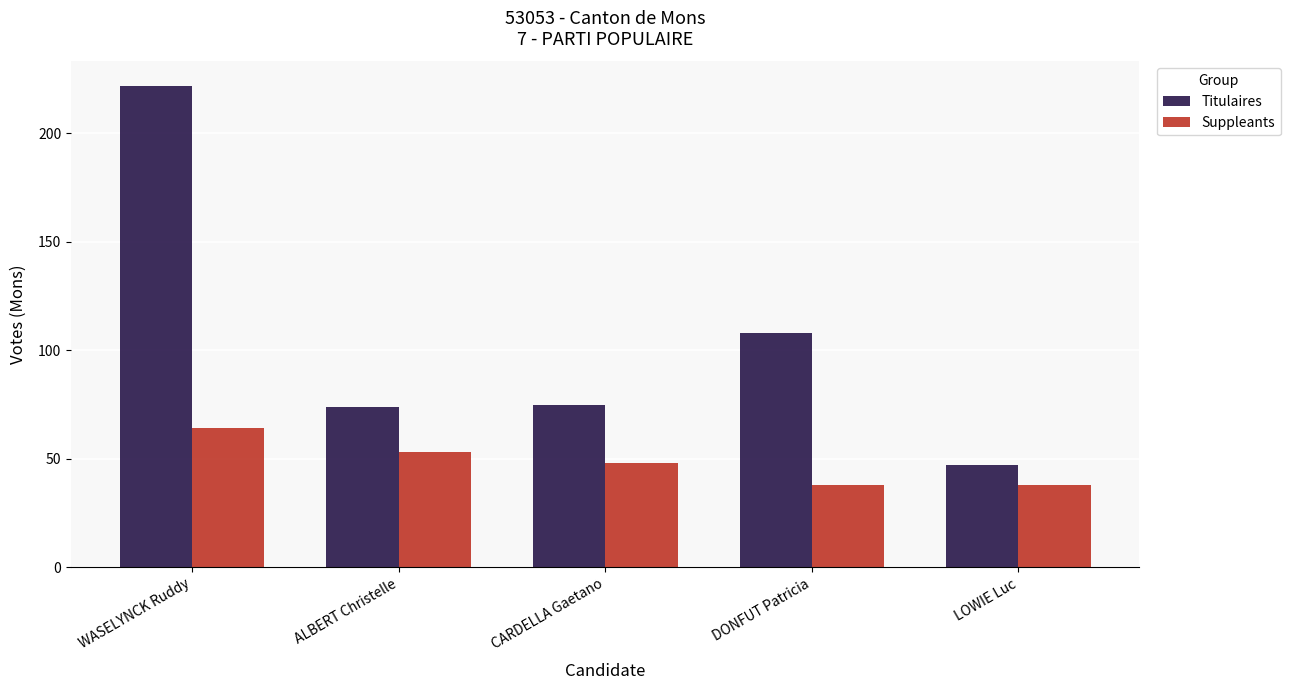

How many bars are there in each group?

2